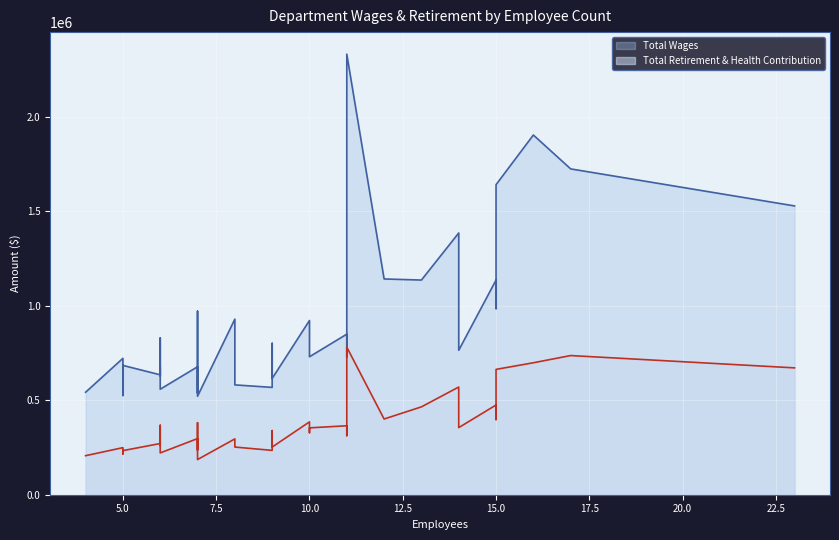

Is the value of Total Retirement & Health Contribution at 11 greater than the value of Total Wages at 4?

Yes